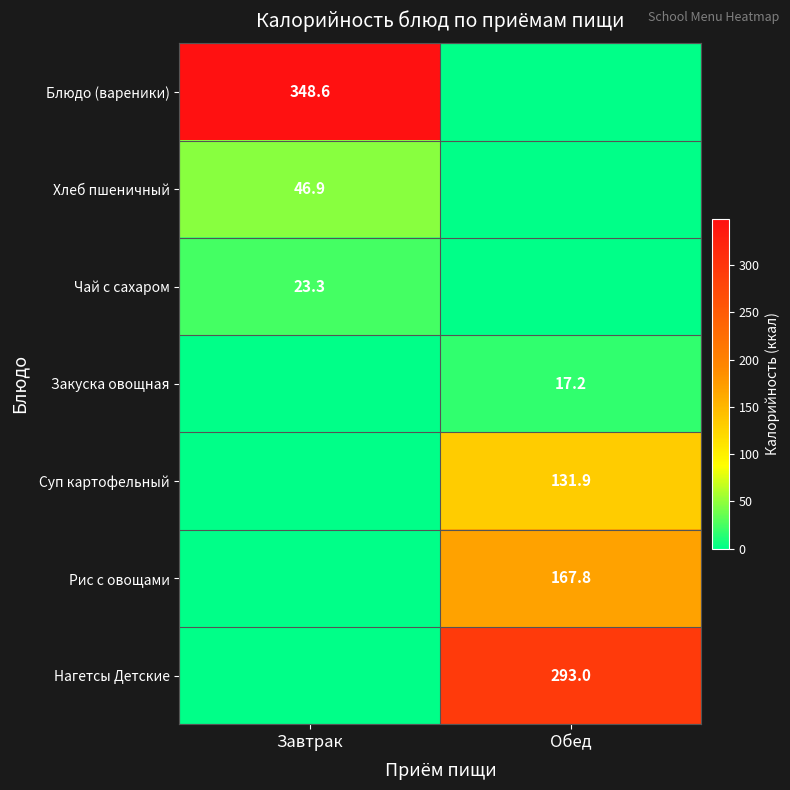

The value of Закуска овощная at Обед is 5.3. True or false?

False